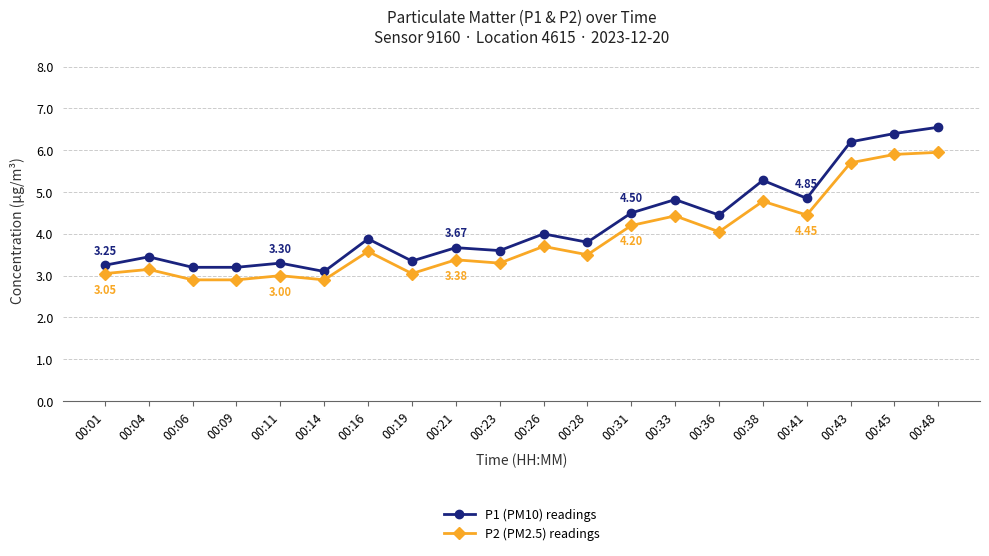

Which category has the highest value across all series?

00:48